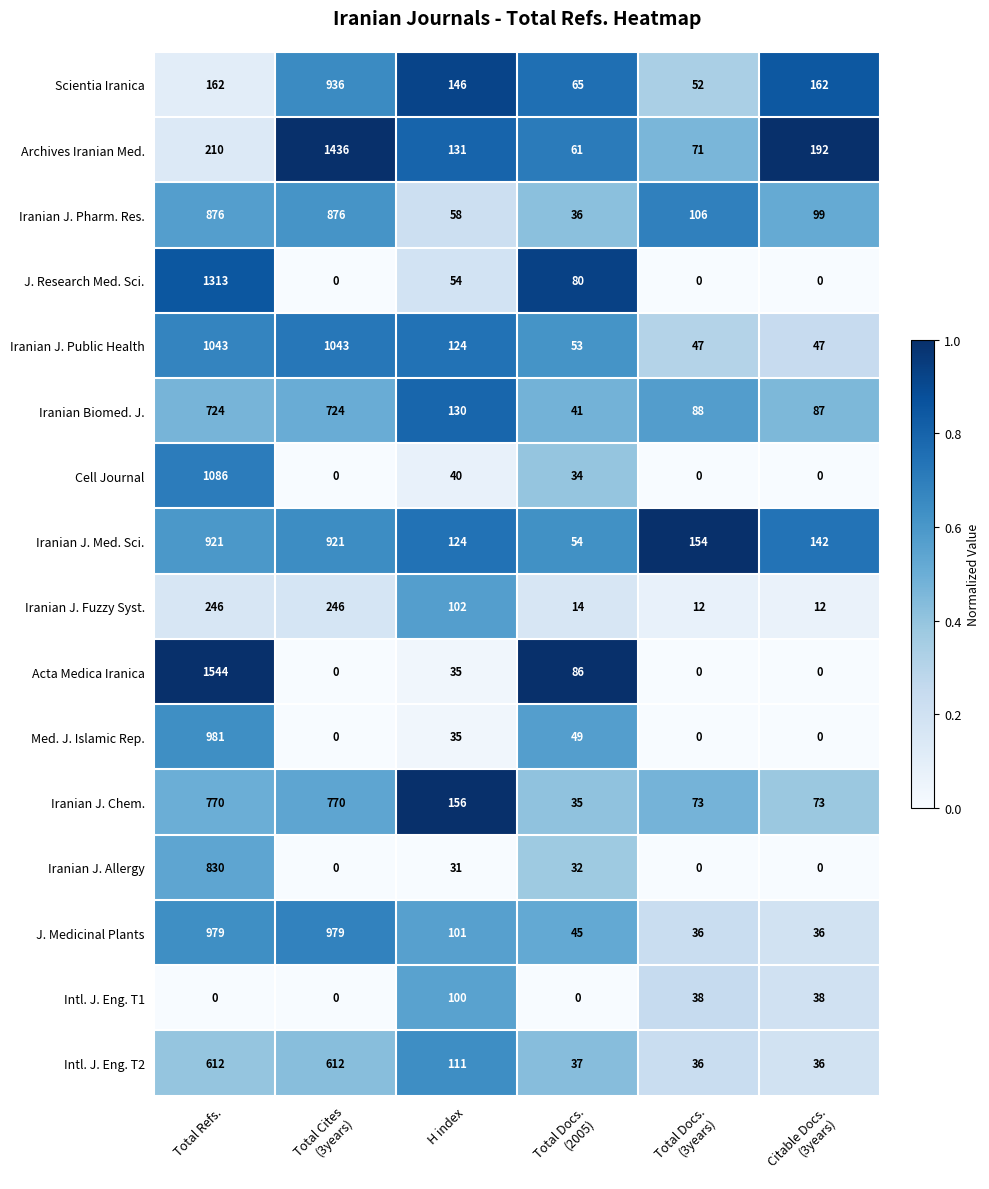

What is the difference between the maximum and minimum values in the Archives Iranian Med. series?

1375